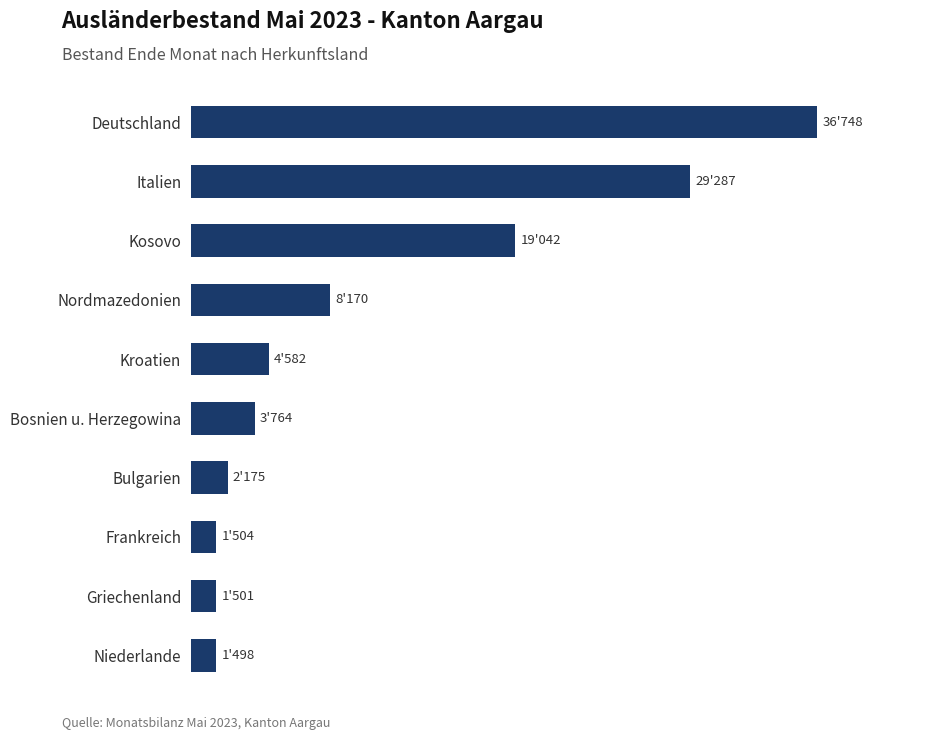

What is the difference between the maximum and minimum values?

35250